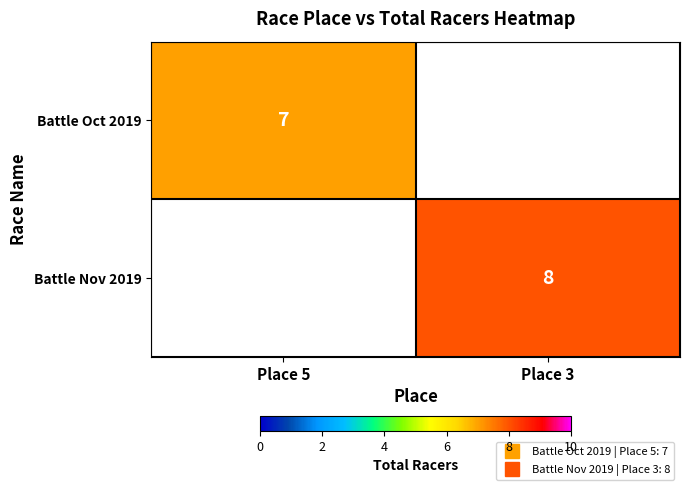

List the series in order of their overall mean, lowest first.

Battle Oct 2019, Battle Nov 2019